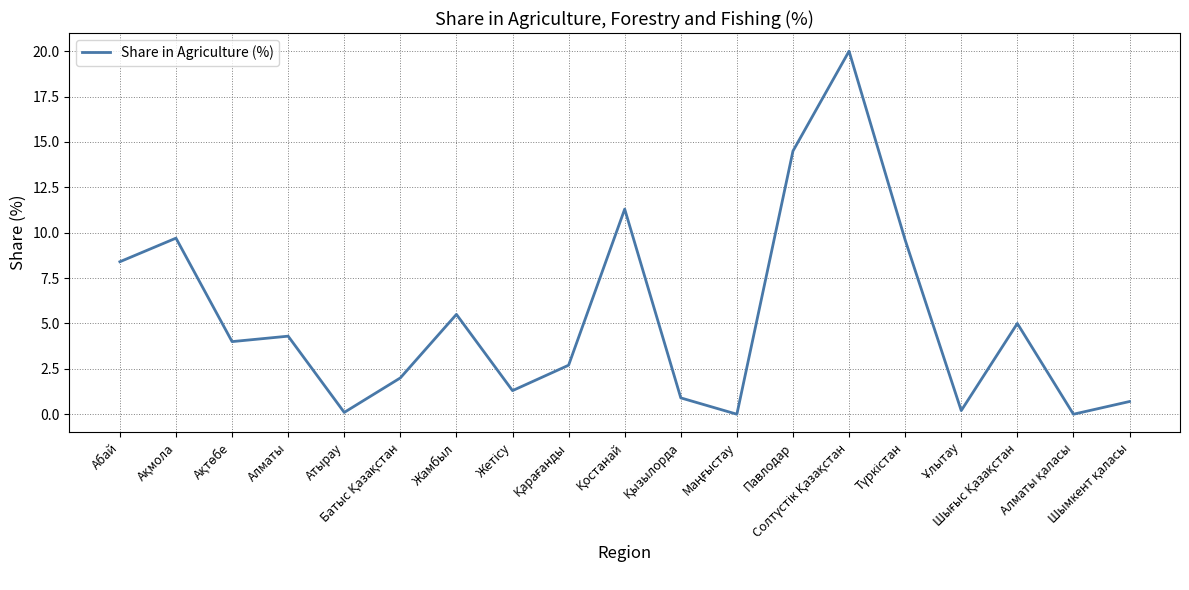

How many lines are shown in the chart?

1